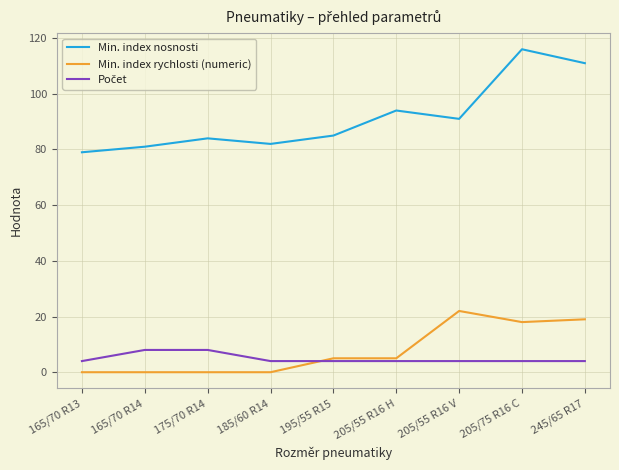

Which series has the widest spread of values?

Min. index nosnosti